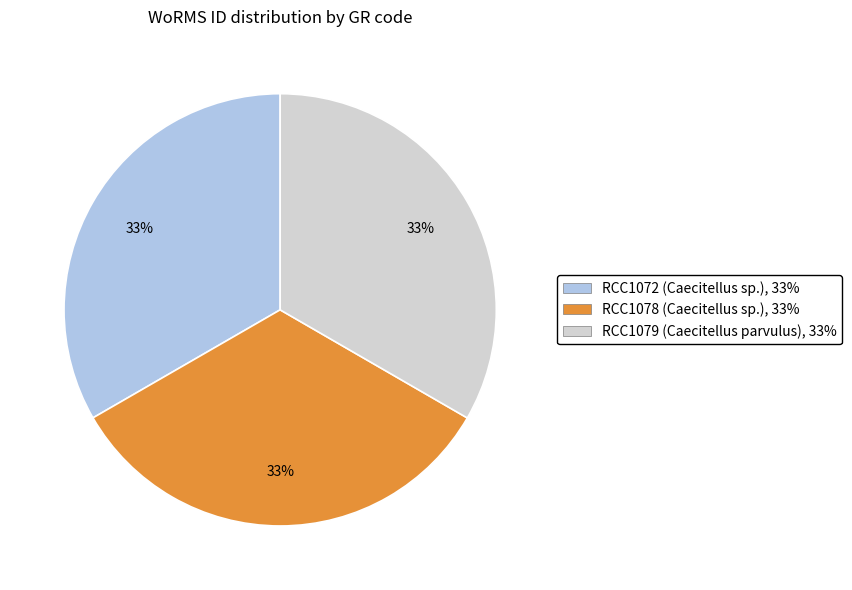

What is the ratio of the value at RCC1072 (Caecitellus sp.) to the value at RCC1078 (Caecitellus sp.)?

1.0